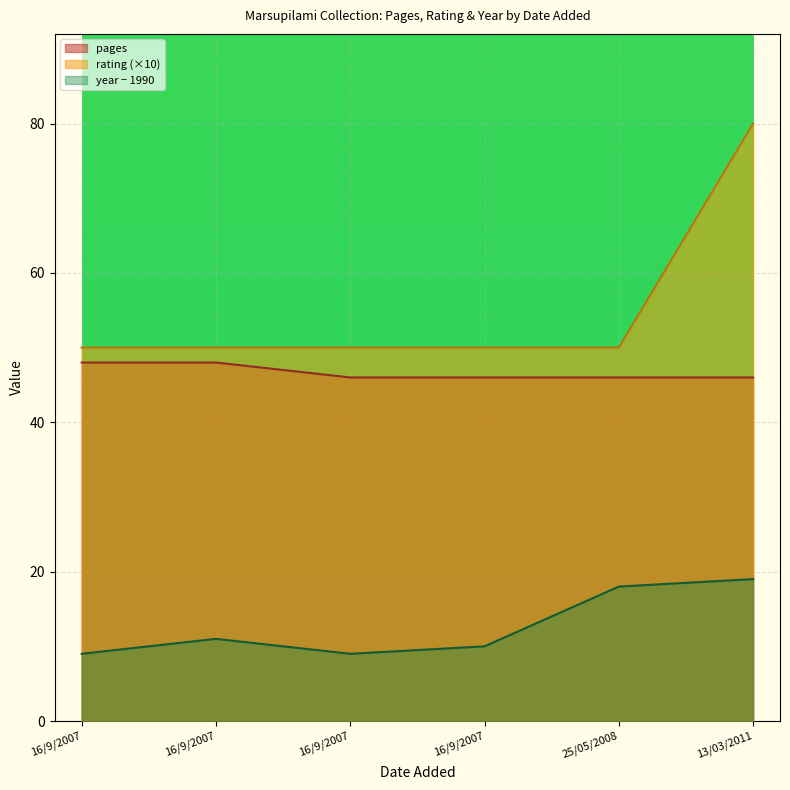

At which label does year first exceed 11?

25/05/2008